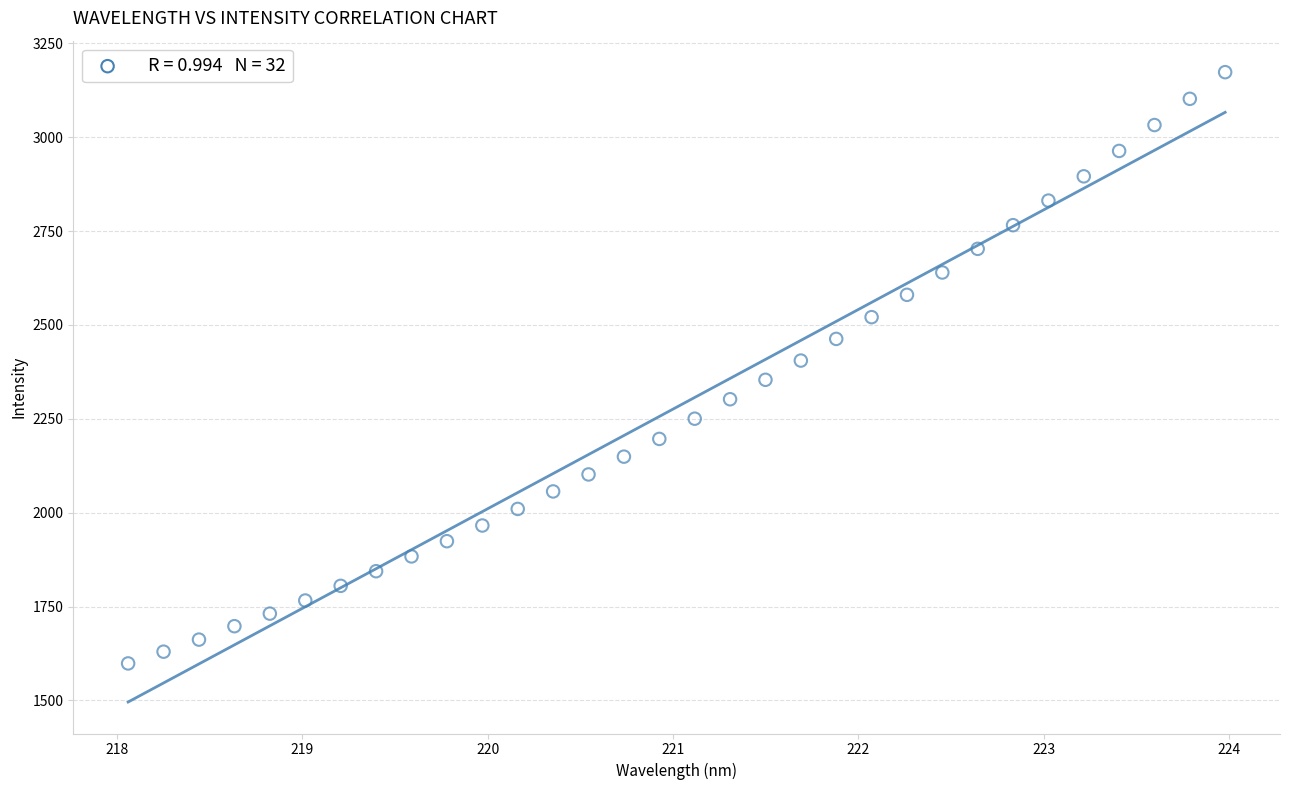

What is the range of X values (max minus min)?

5.9